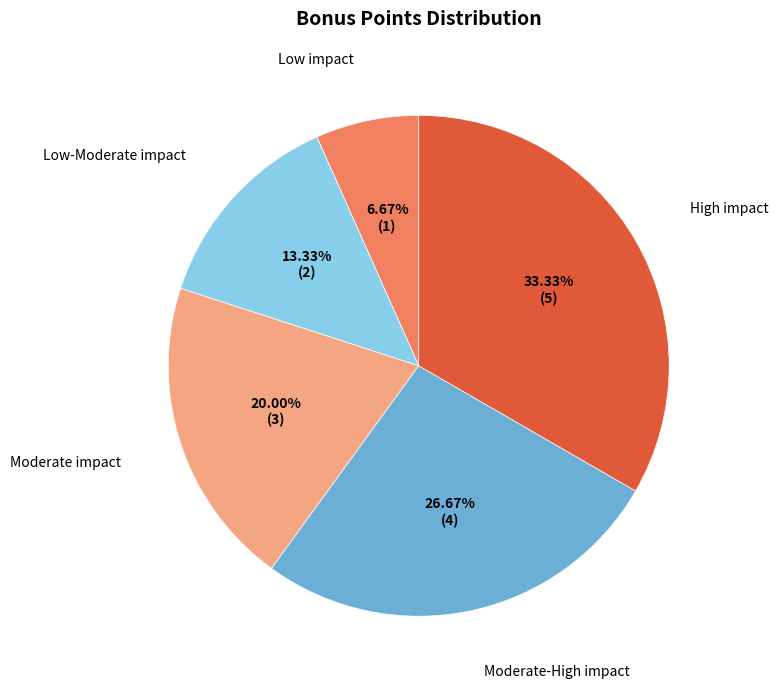

To the nearest percent, what is the average slice percentage?

20%